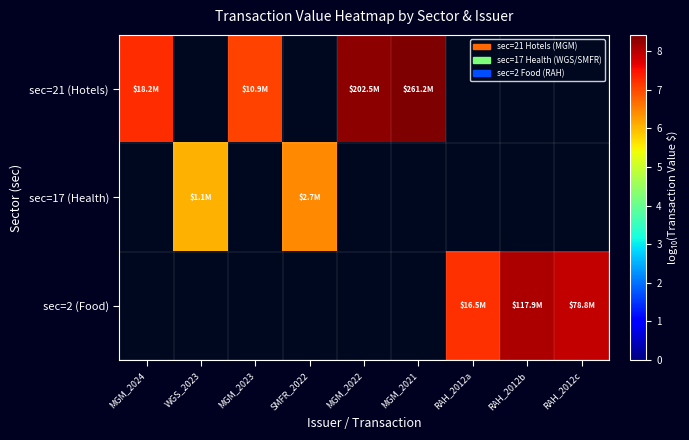

What is the difference between the maximum and minimum values in the sec=21 (Hotels) series?

1.4